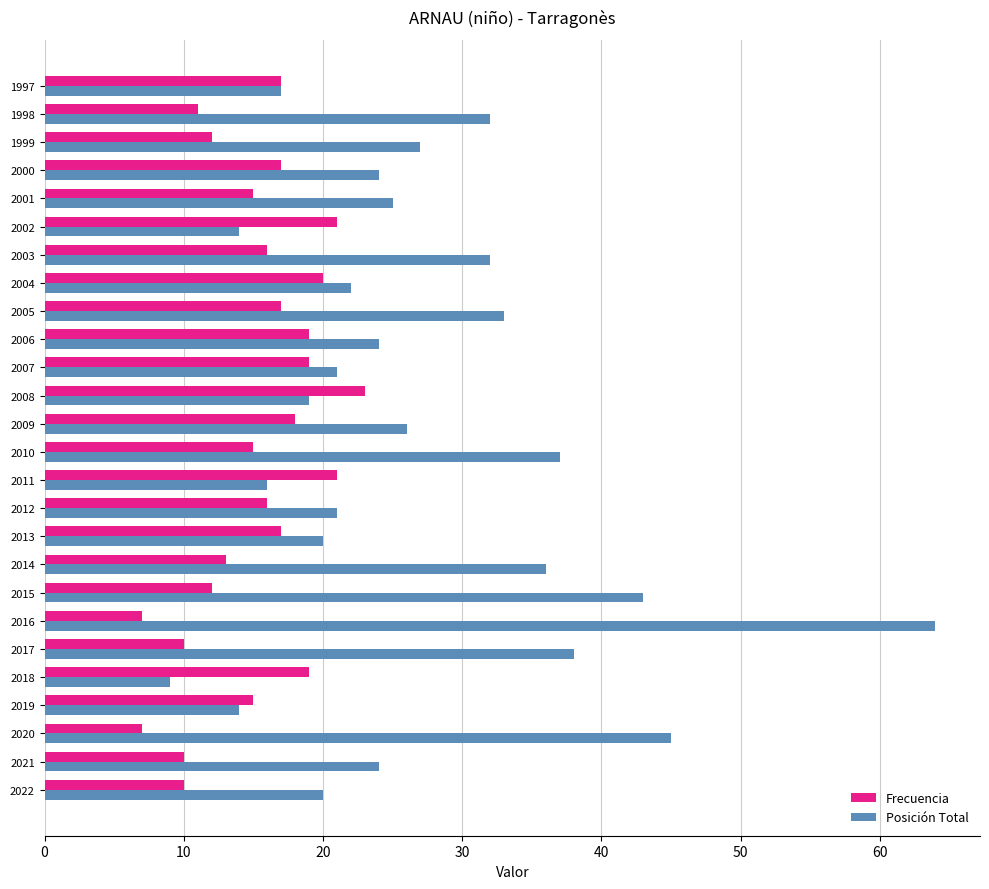

What is the difference between the Posición Total values at 2011 and 2012?

5